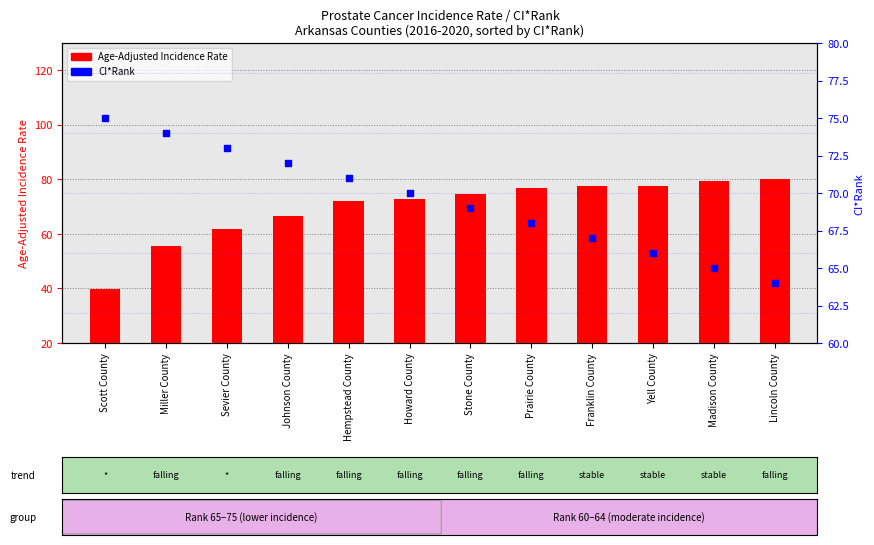

Which series has the largest Y range (max minus min)?

Age-Adjusted Incidence Rate